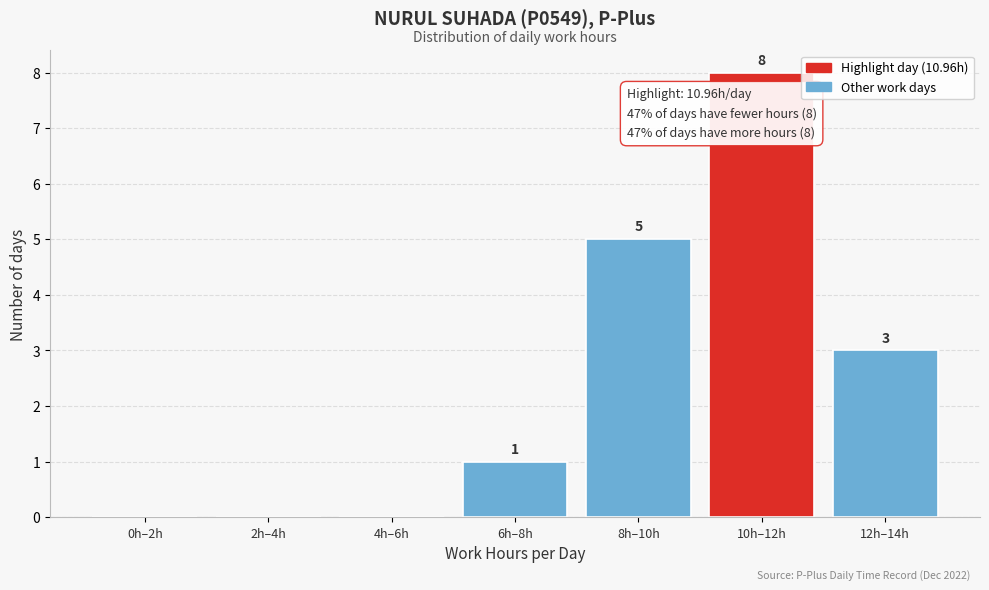

Reading left to right, list all the values displayed in this chart.

0h–2h=0	2h–4h=0	4h–6h=0	6h–8h=1	8h–10h=5	10h–12h=8	12h–14h=3